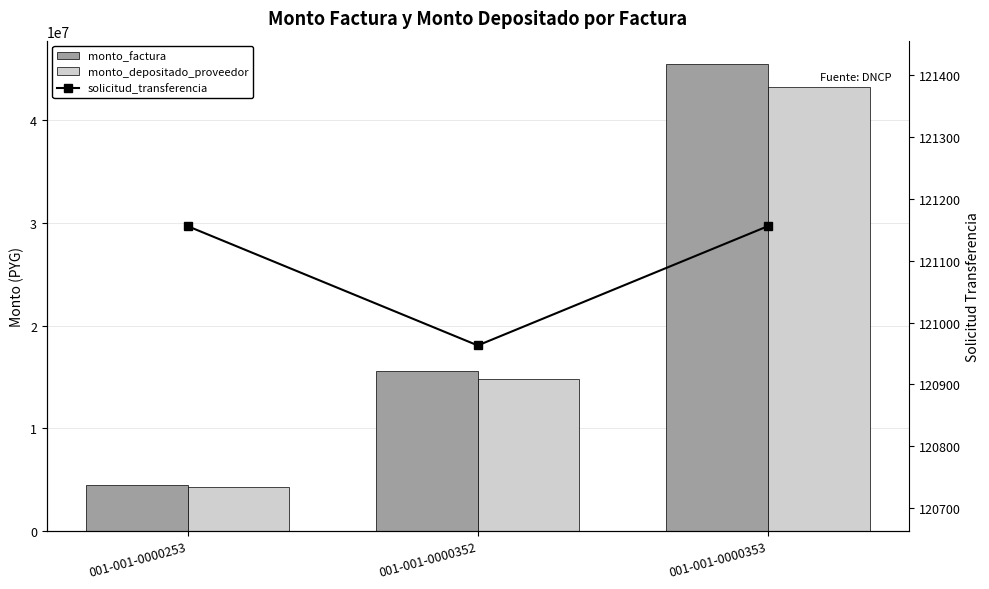

What is the difference between the monto_factura values at 001-001-0000253 and 001-001-0000352?

11040000